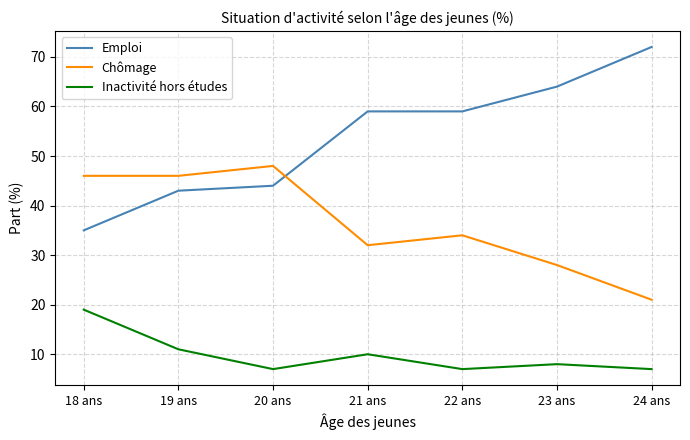

What is the difference between the Emploi values at 24 ans and 23 ans?

8